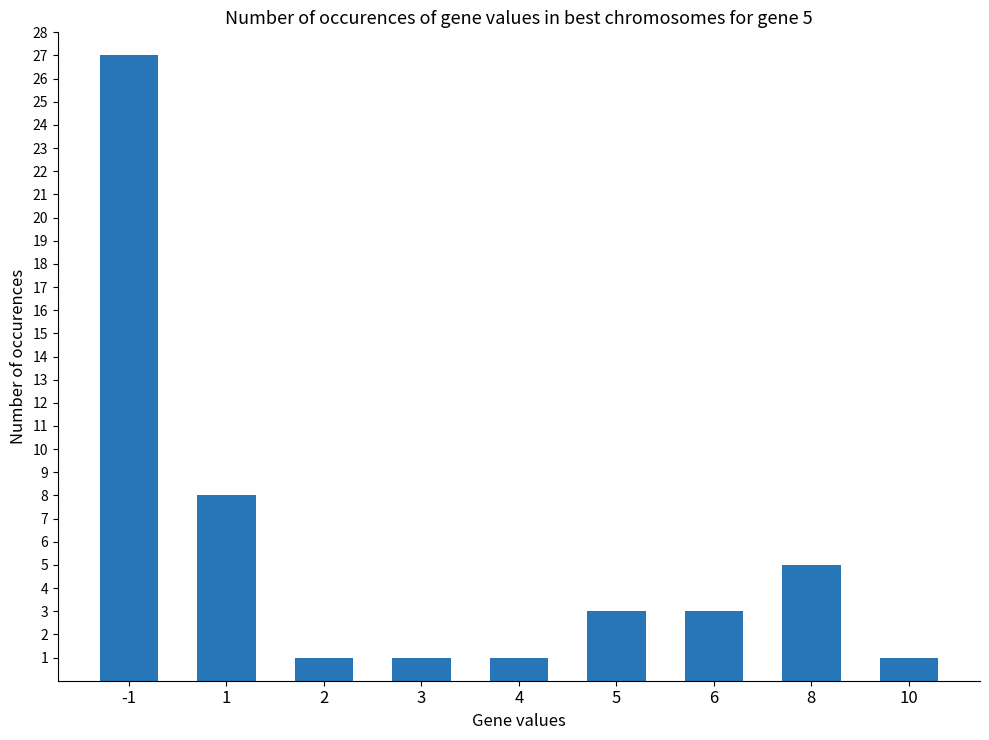

What is the greatest value displayed?

27